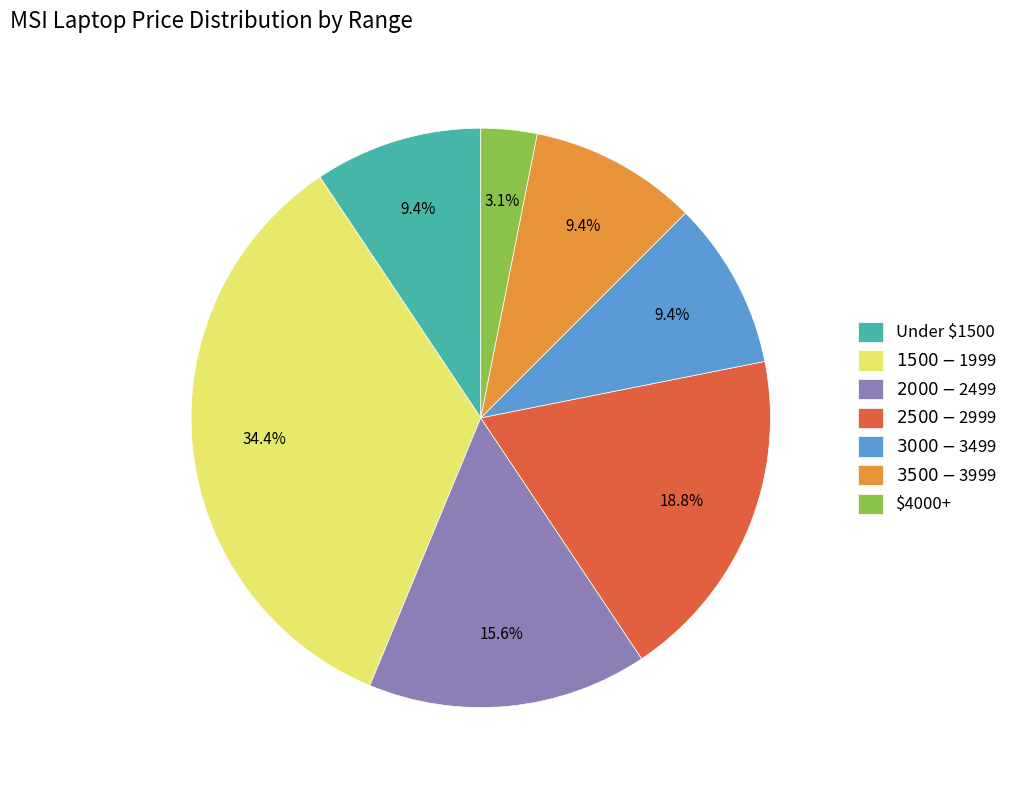

Is there a majority slice in this chart?

No